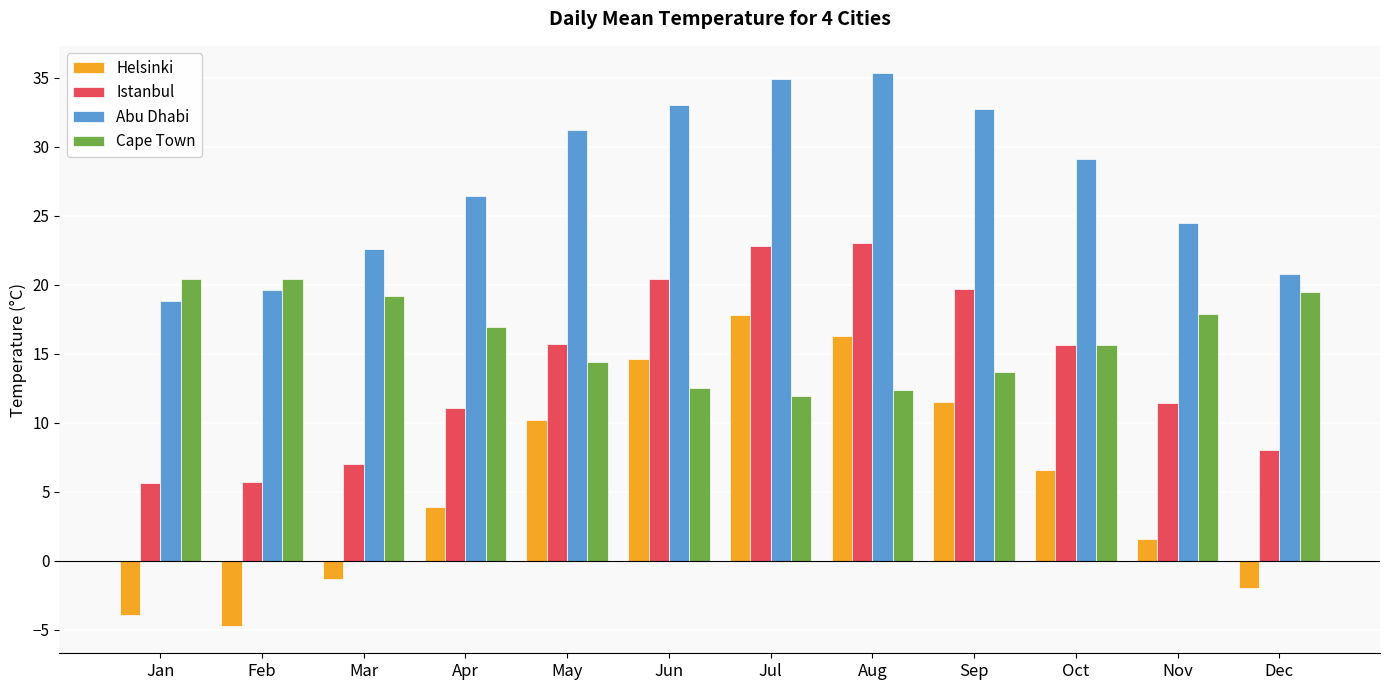

What is the value of the Istanbul bar at the 6th from the left?

20.4